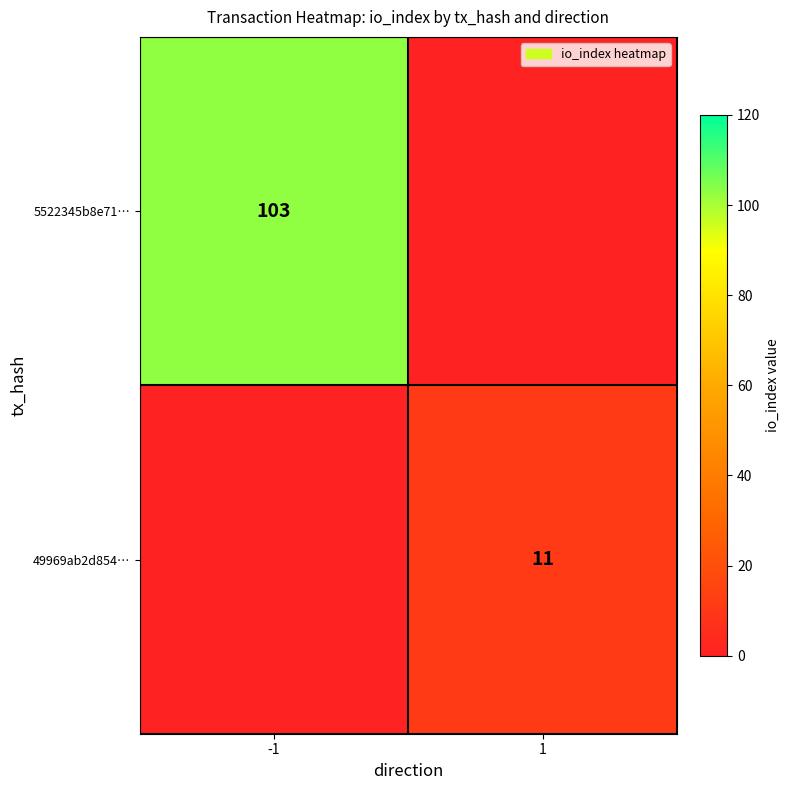

Is it true that 49969ab2d854… equals 11 at 1?

True